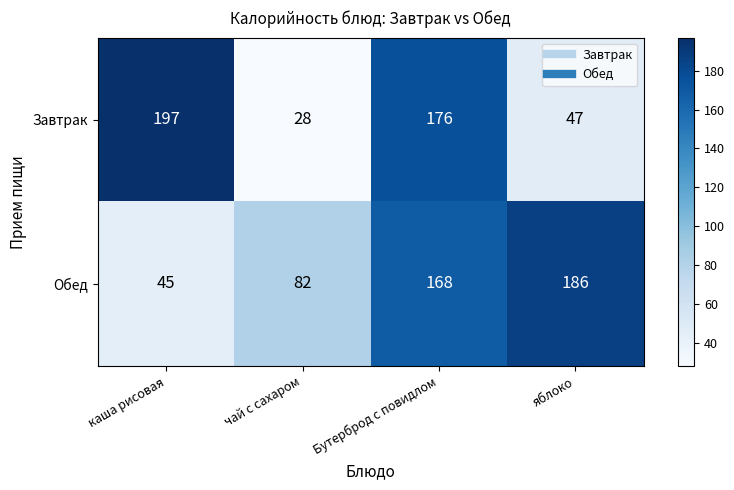

What is the difference between the Обед values at яблоко and каша рисовая?

141